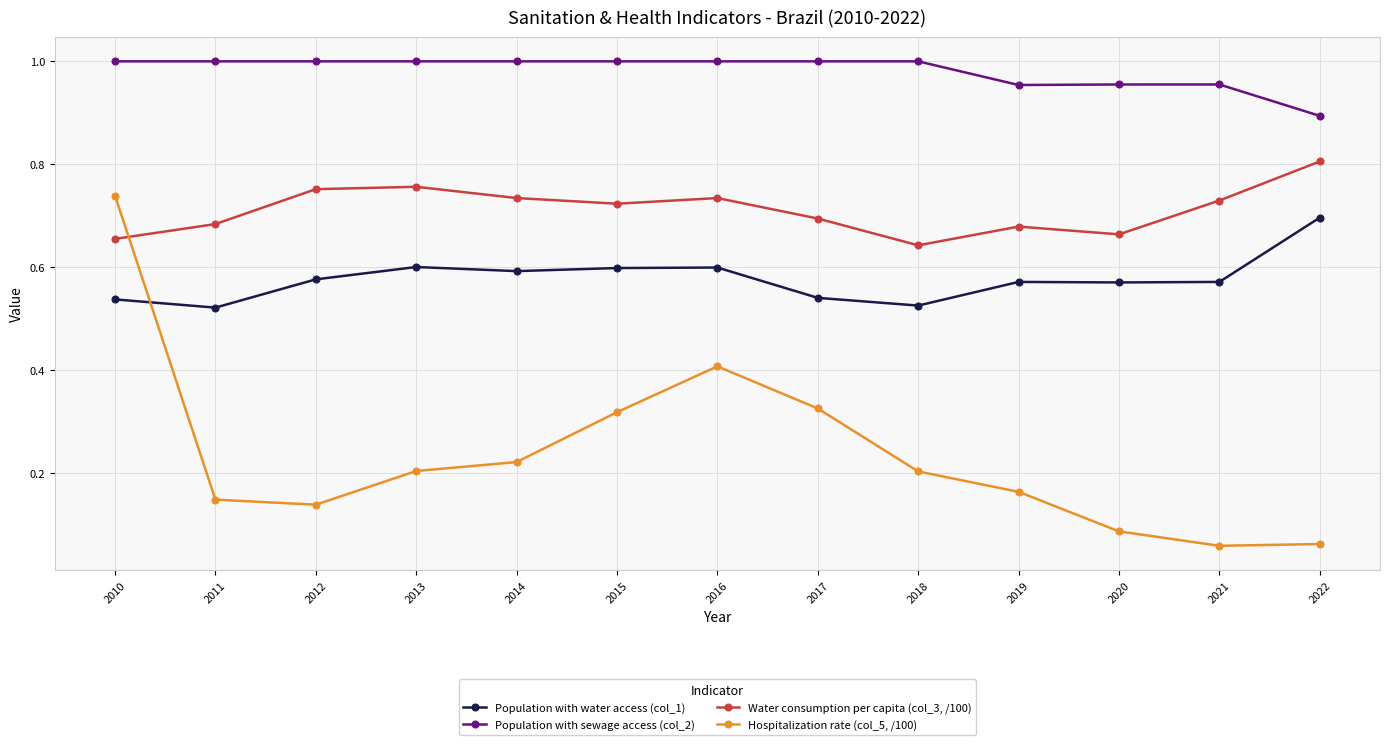

Which series has the largest total across all categories?

Population with sewage access (col_2)